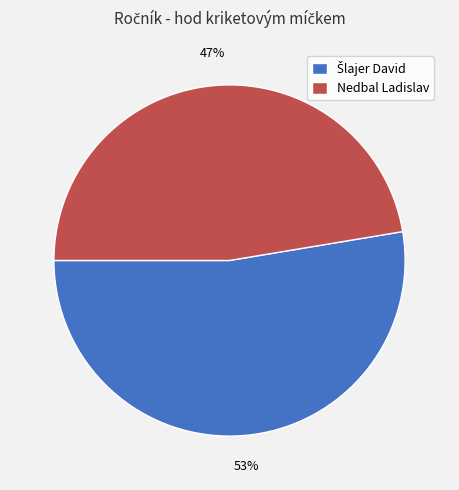

Is it true that Nedbal Ladislav is 47% of the pie?

True